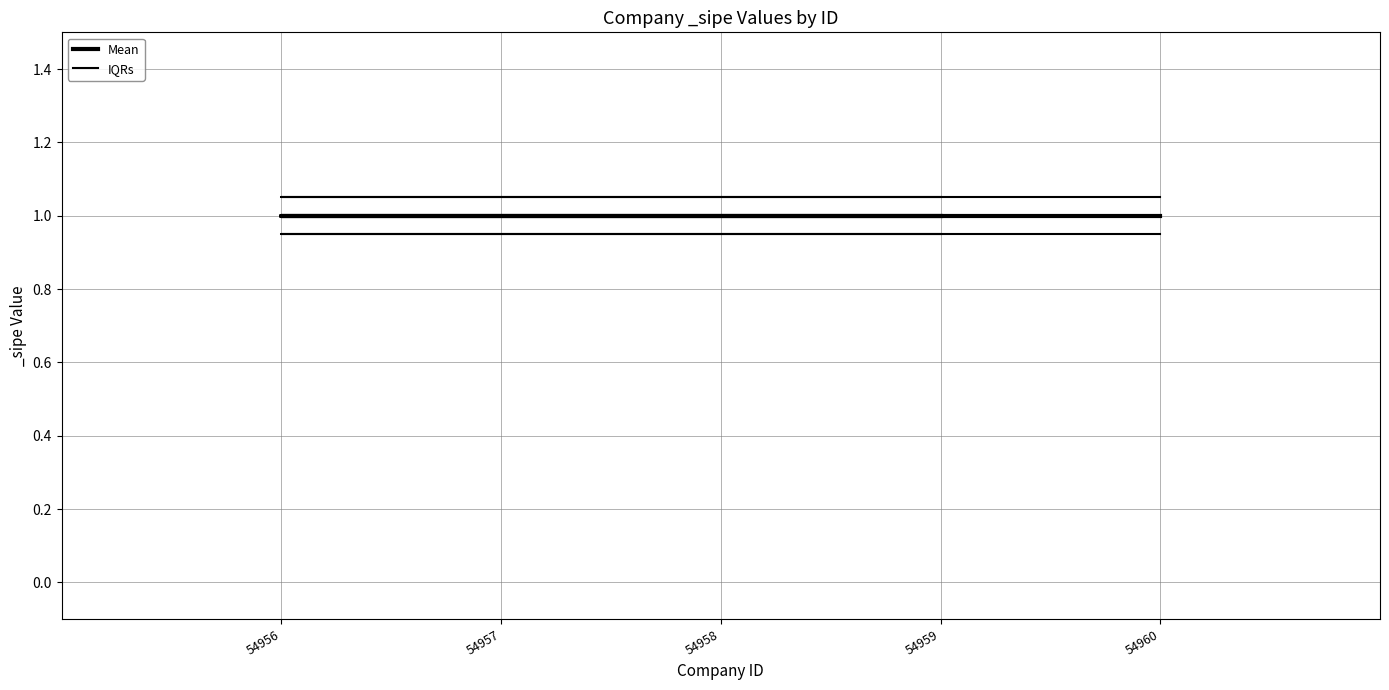

What is the sum of all IQRs values?

5.2